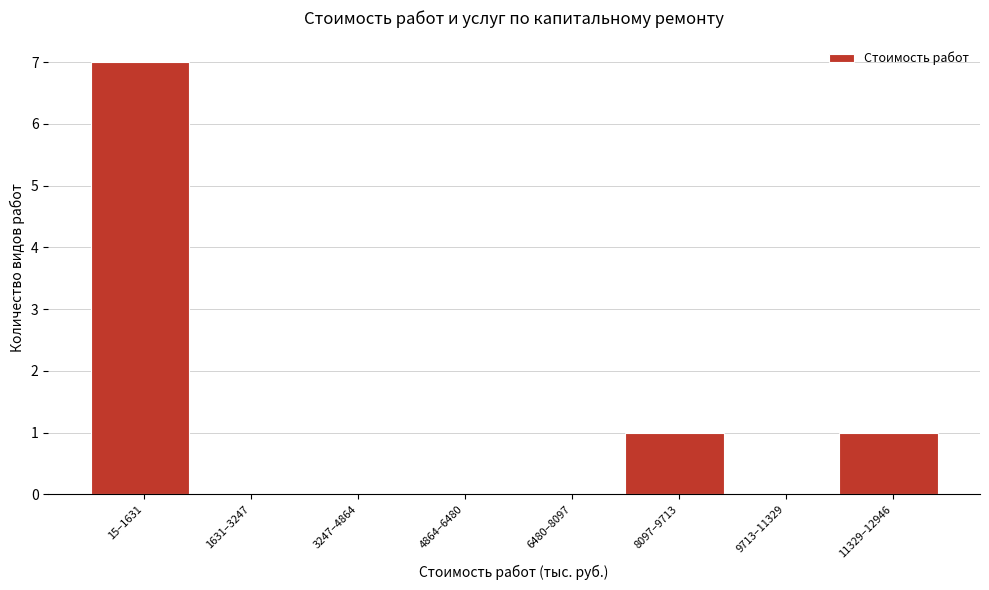

Reading right to left, extract all data points from this chart.

11329–12946=1	9713–11329=0	8097–9713=1	6480–8097=0	4864–6480=0	3247–4864=0	1631–3247=0	15–1631=7